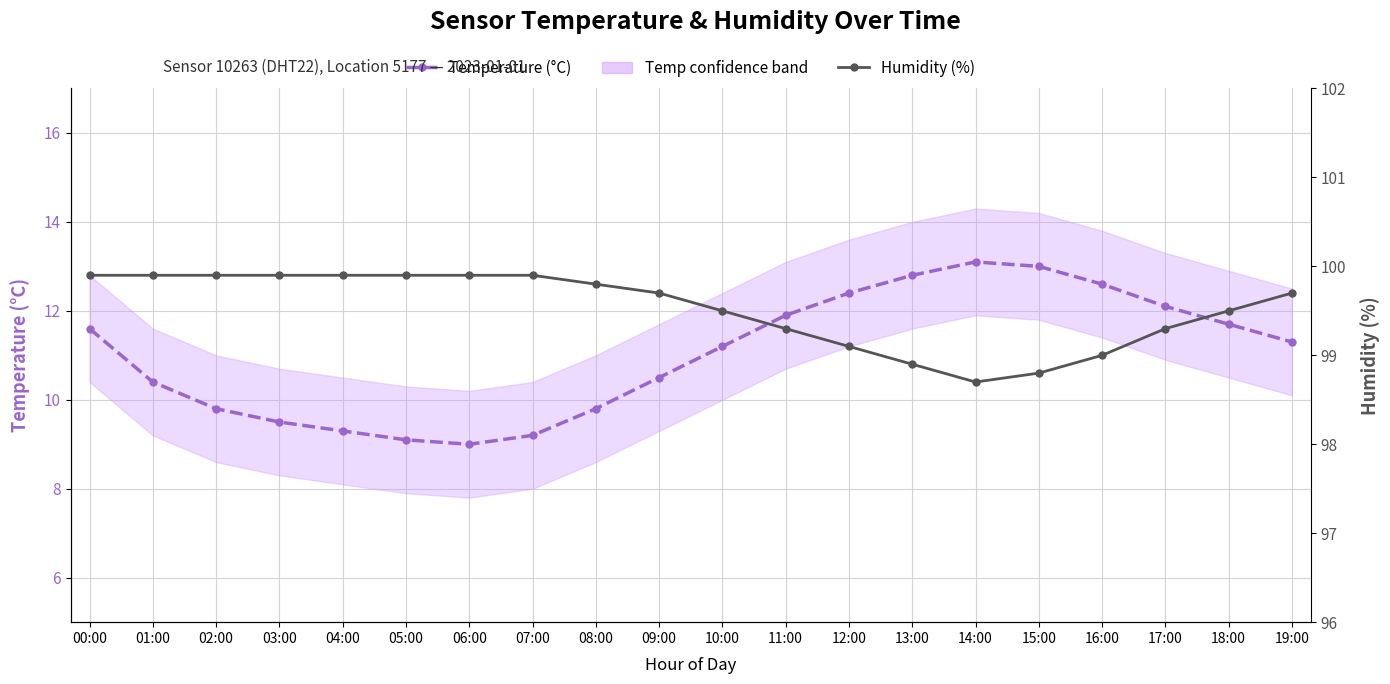

What is the label of the 10th point from the left?

09:00